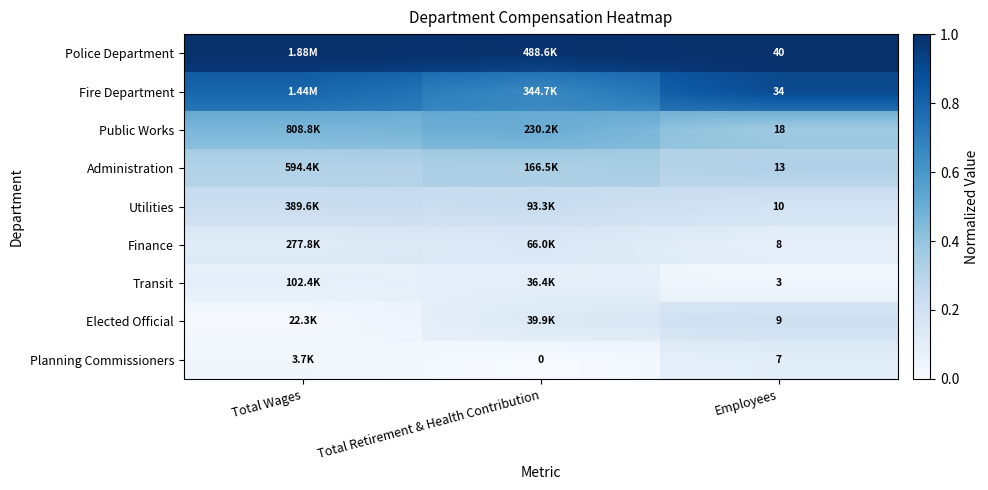

How many distinct data groups are displayed?

9